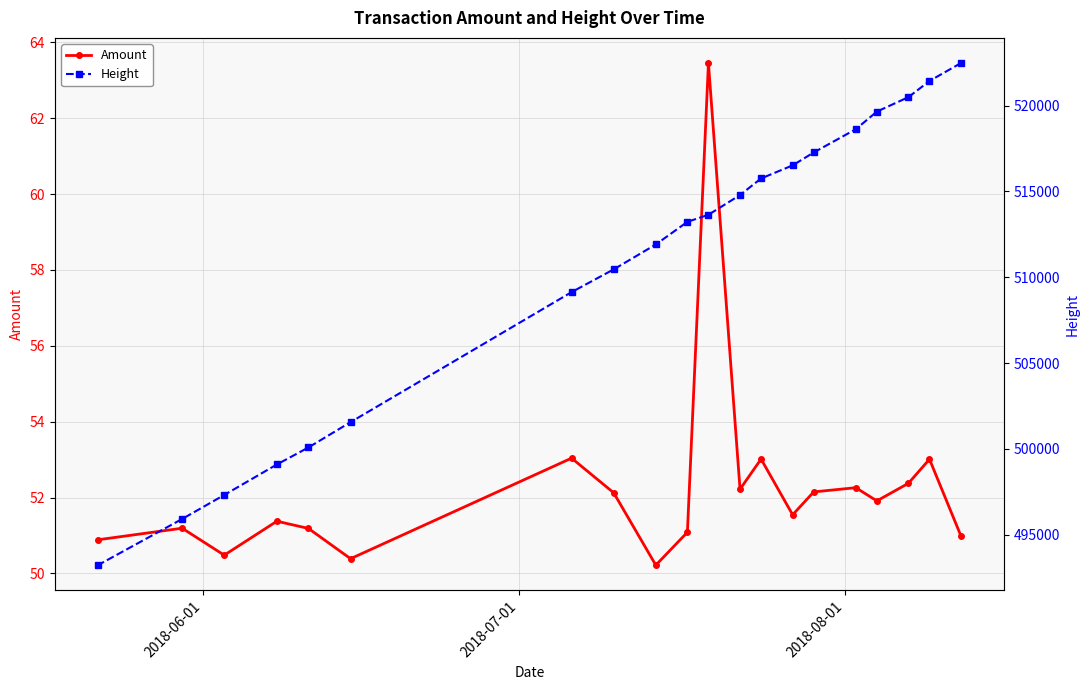

What is the highest value of the Amount series?

63.5